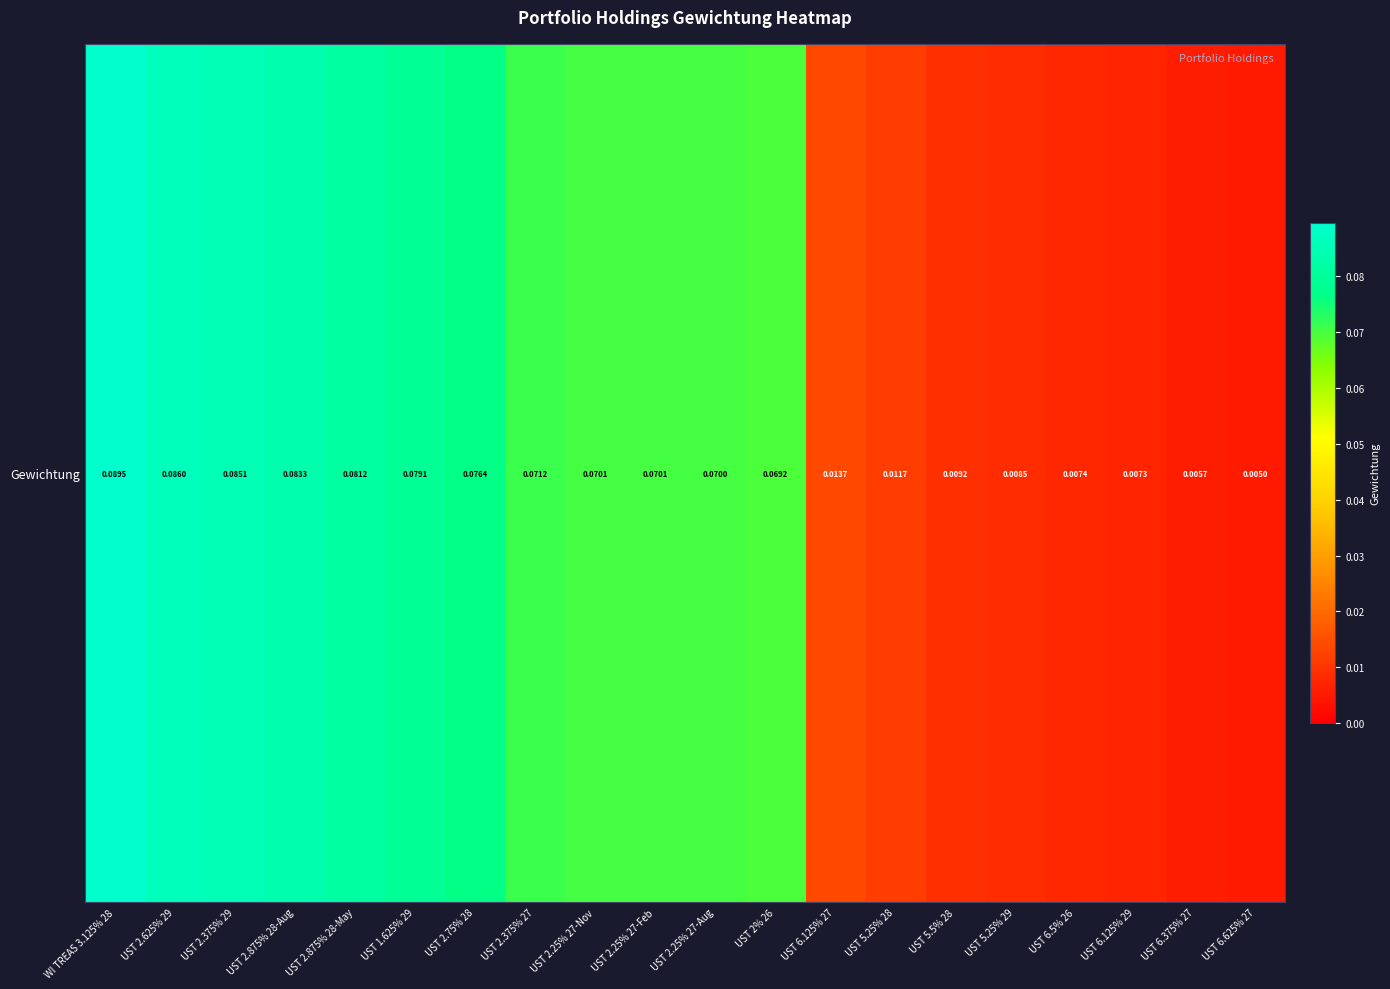

Is it true that the value at UST 2% 26 is 0.1?

True